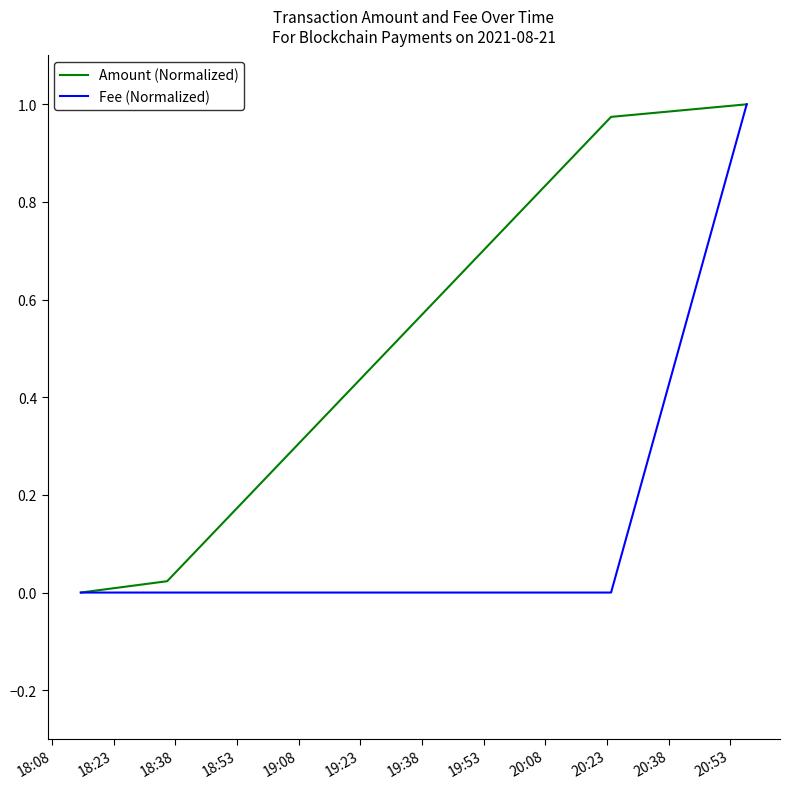

List the series in order of their overall mean, lowest first.

Fee (Normalized), Amount (Normalized)